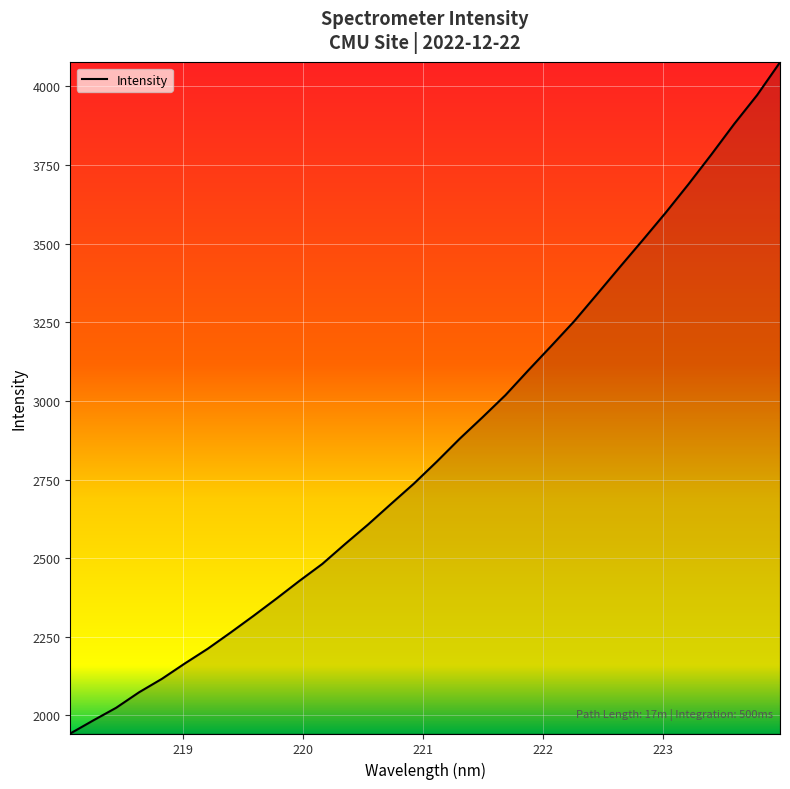

What is the smallest value displayed?

1942.7